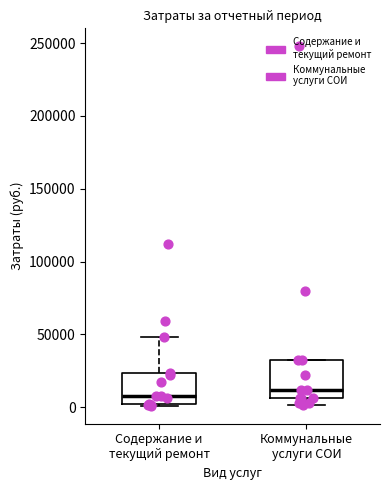

Which box is the tallest, from its lower edge to its upper edge?

Коммунальные услуги СОИ